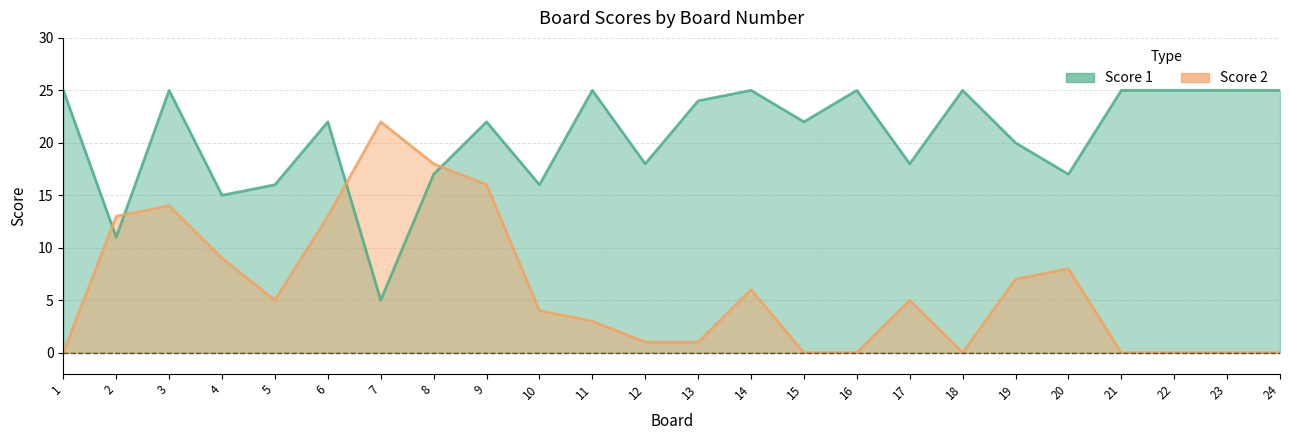

What is the maximum value for Score 2?

22